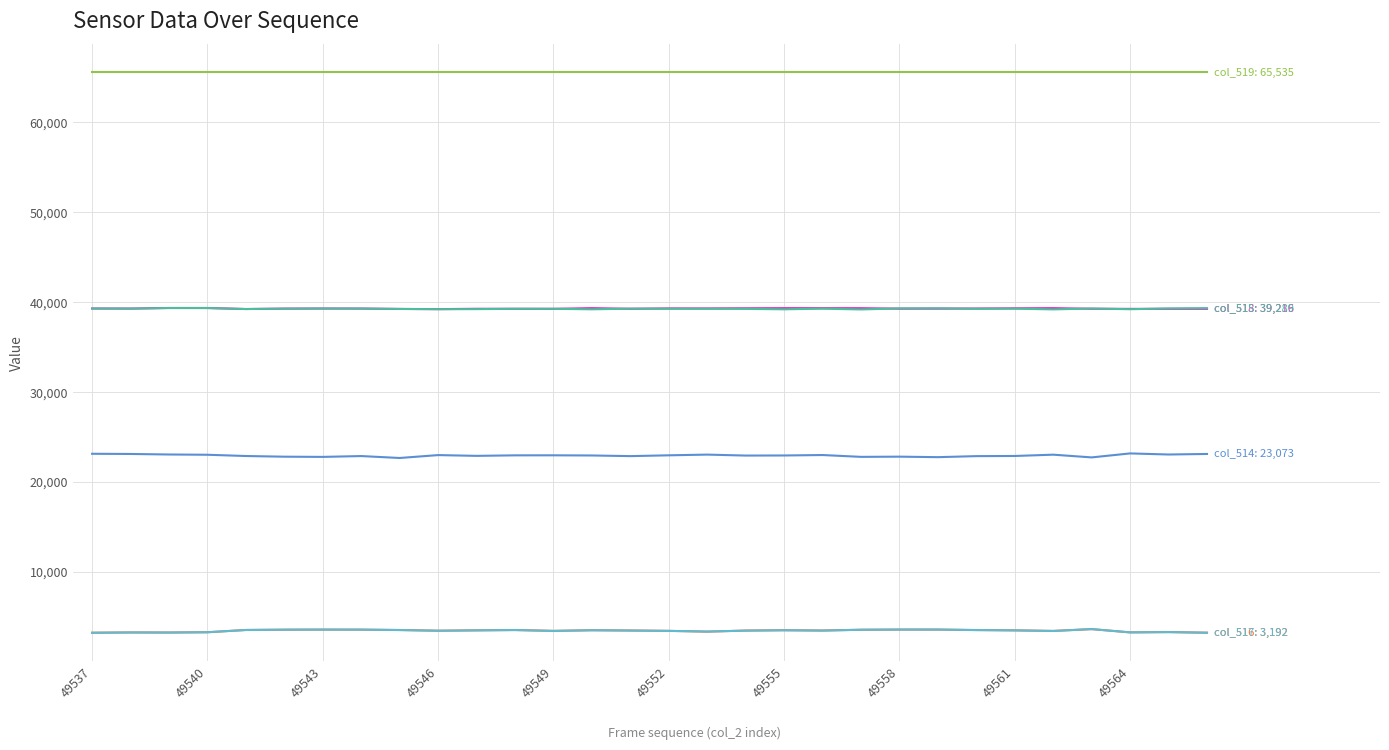

What is the minimum value shown in the chart?

3187